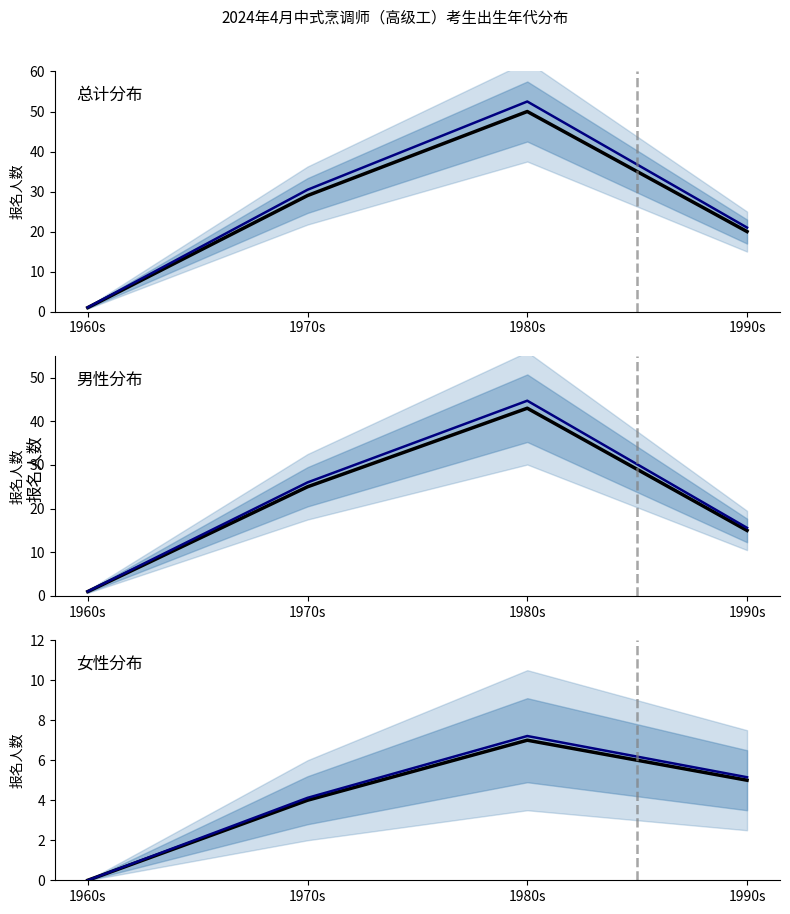

At which category is the sum across all series the highest?

1980s